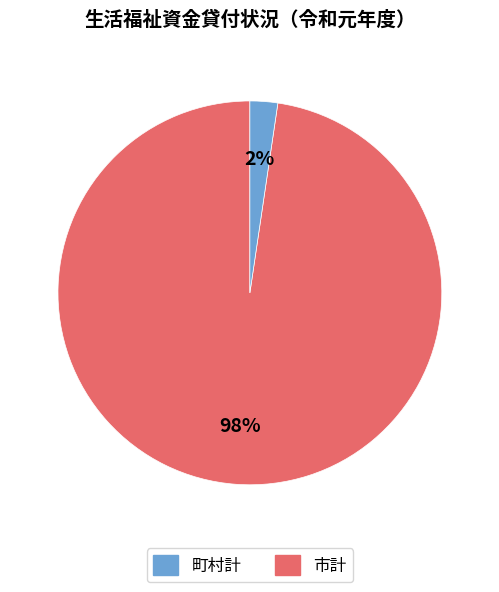

How many slices are in this pie chart?

2